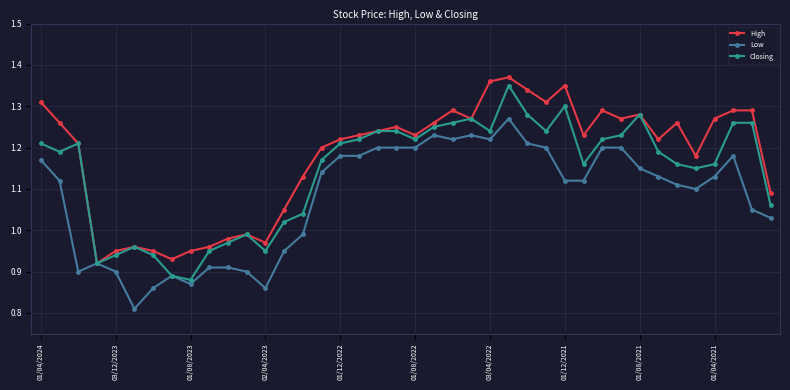

Rank the series by their maximum value, from lowest to highest.

Low, Closing, High